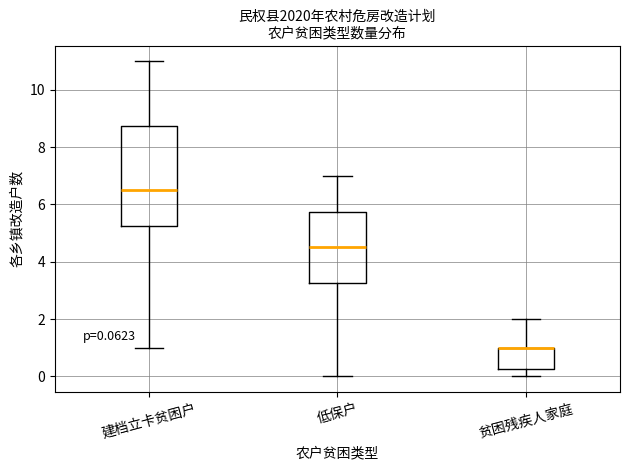

Which box is the tallest, from its lower edge to its upper edge?

建档立卡贫困户